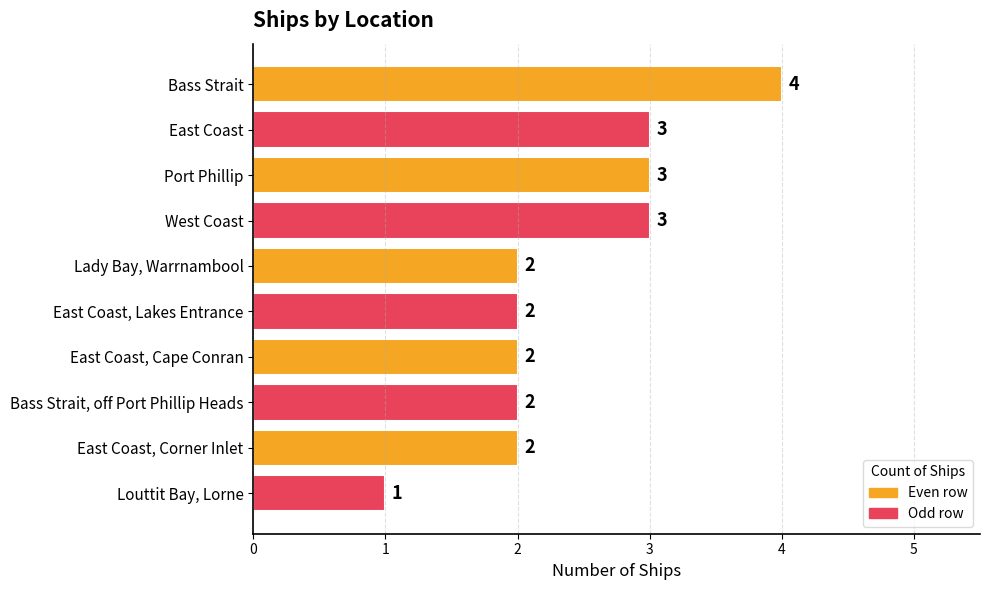

The value at East Coast, Corner Inlet is 3. True or false?

False